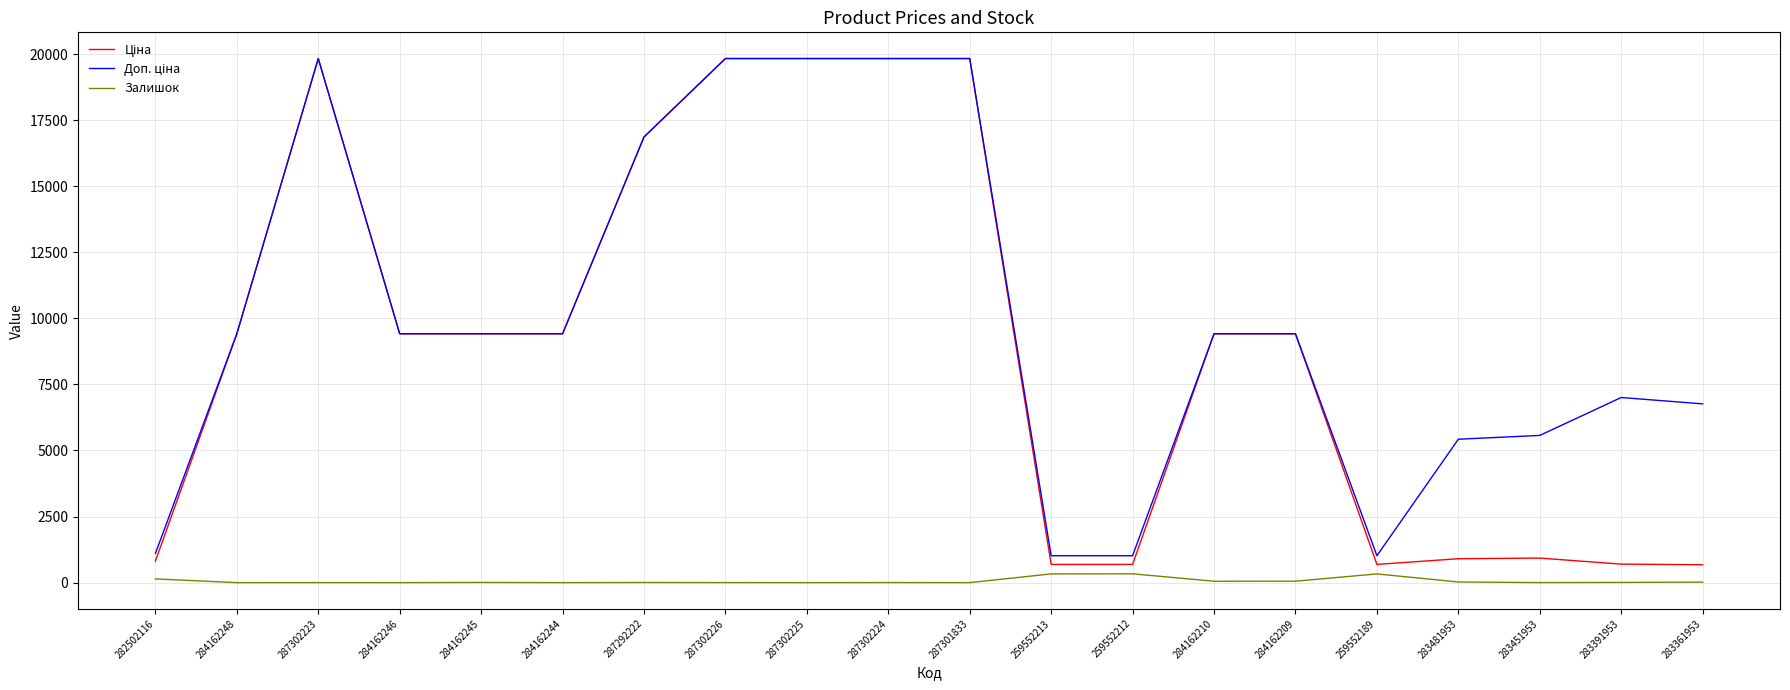

How many lines are shown in the chart?

3